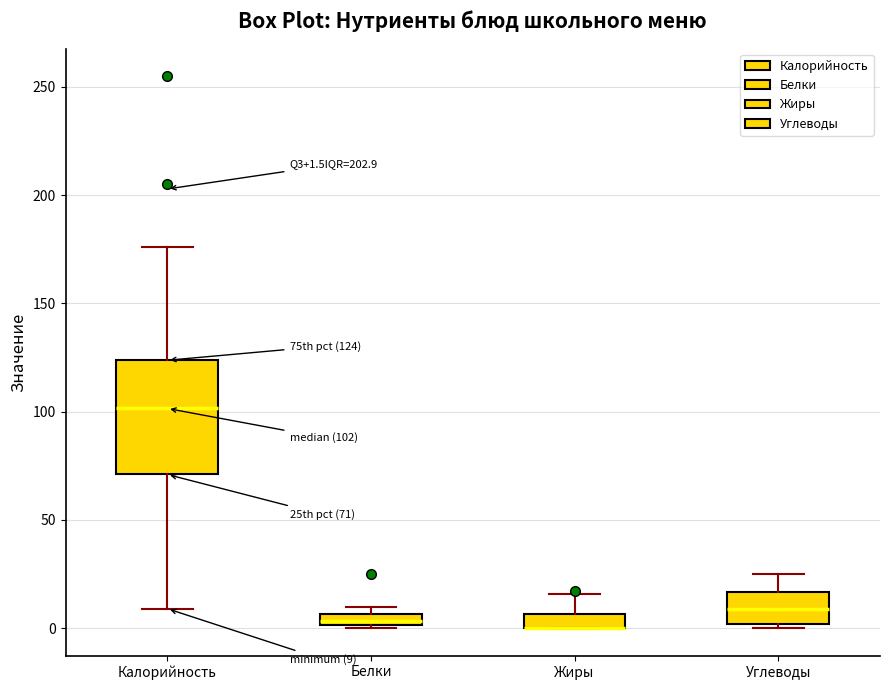

Which box is the tallest, from its lower edge to its upper edge?

Калорийность